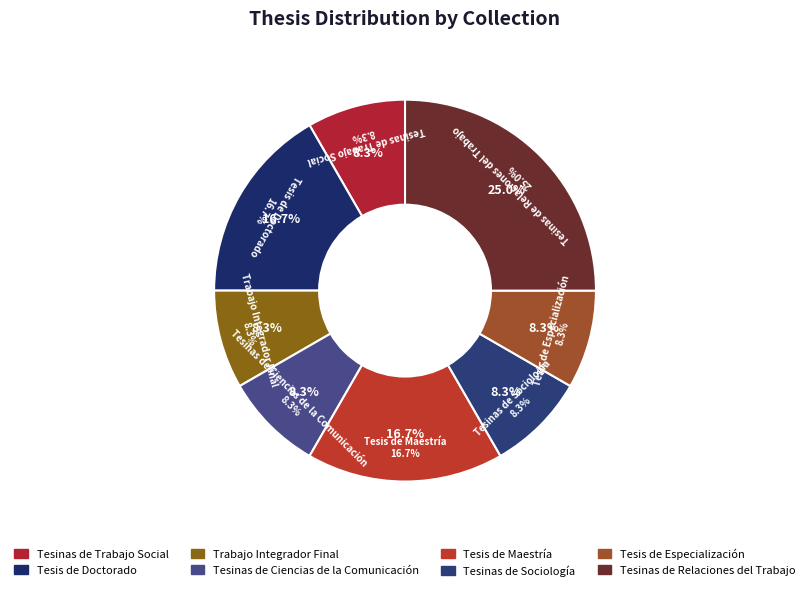

Count the number of slices in the pie.

8